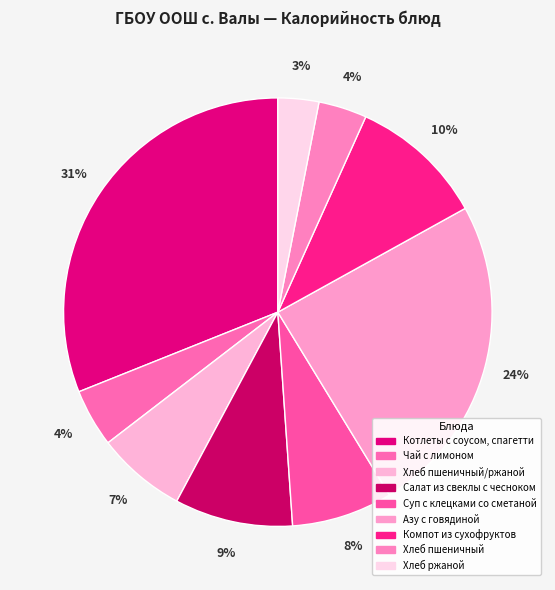

Does any single category account for the majority?

No